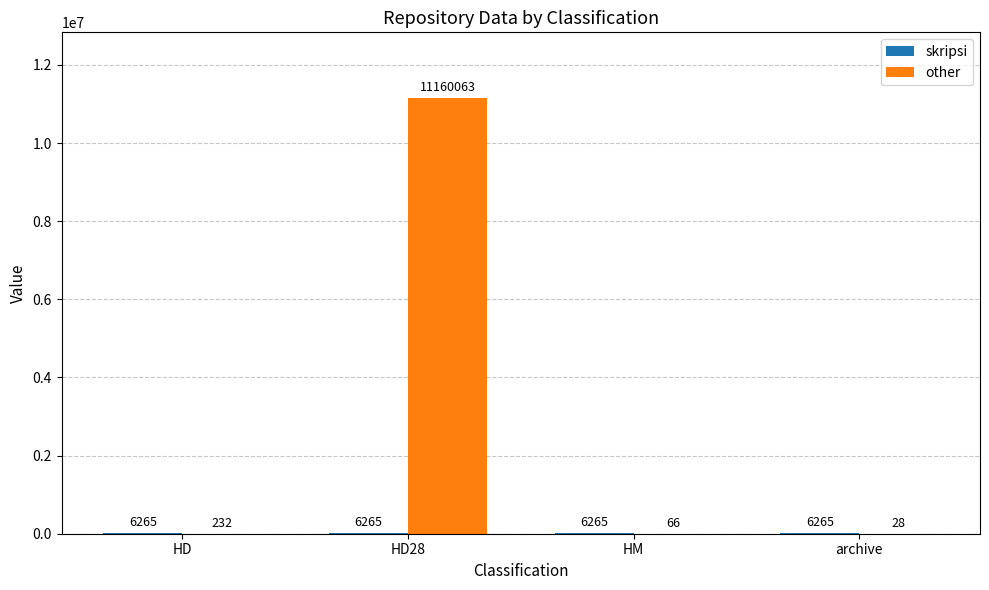

Is it true that other equals 232 at HD?

True